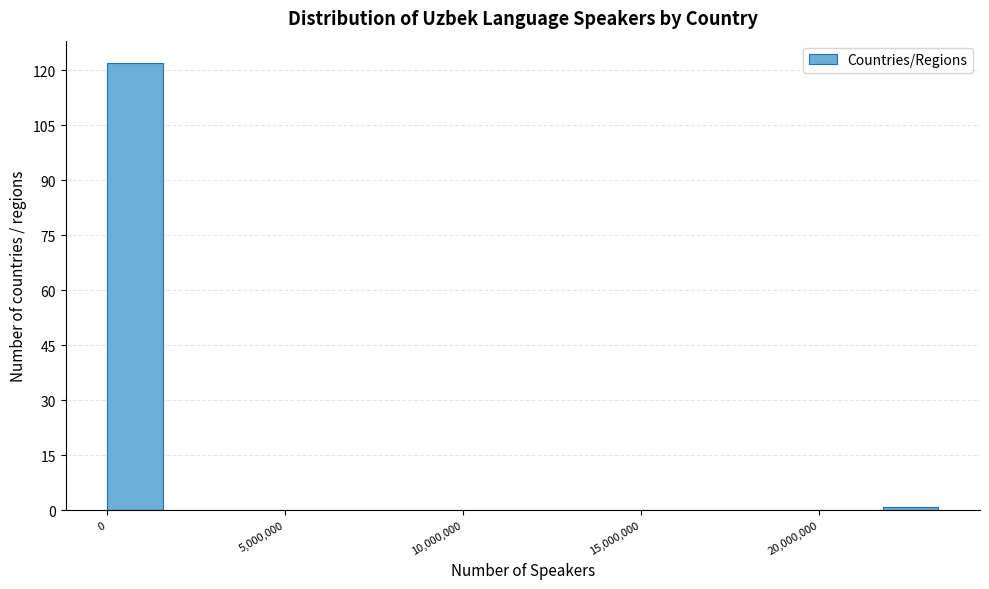

Around what value on the x-axis is the tallest bar? Give the approximate position of its centre, as read against the axis.

1000000